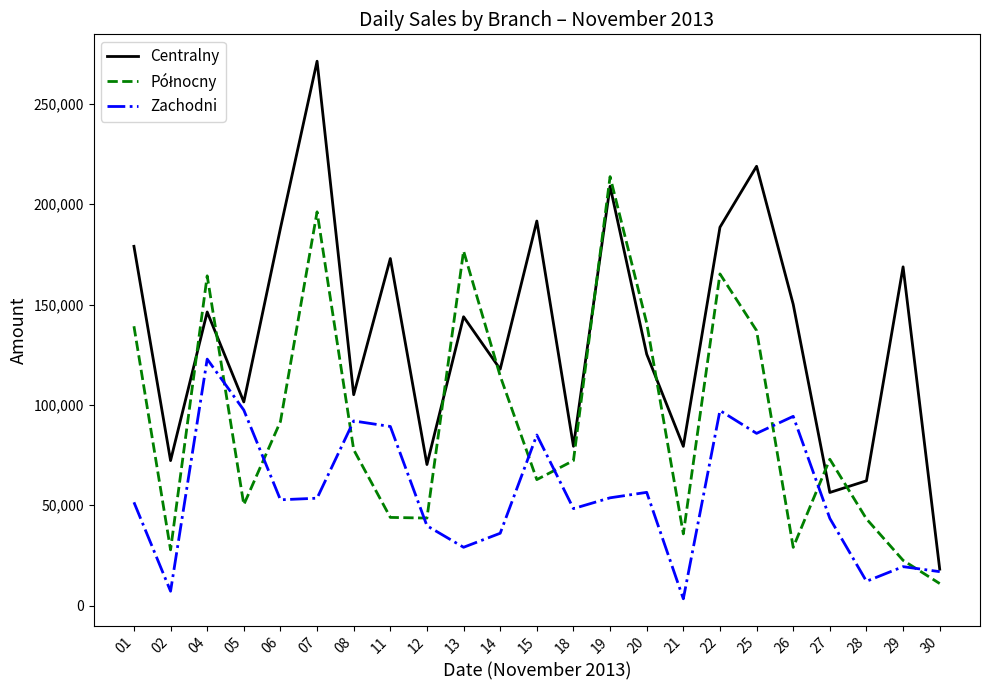

What is the average value of the Zachodni series?

55984